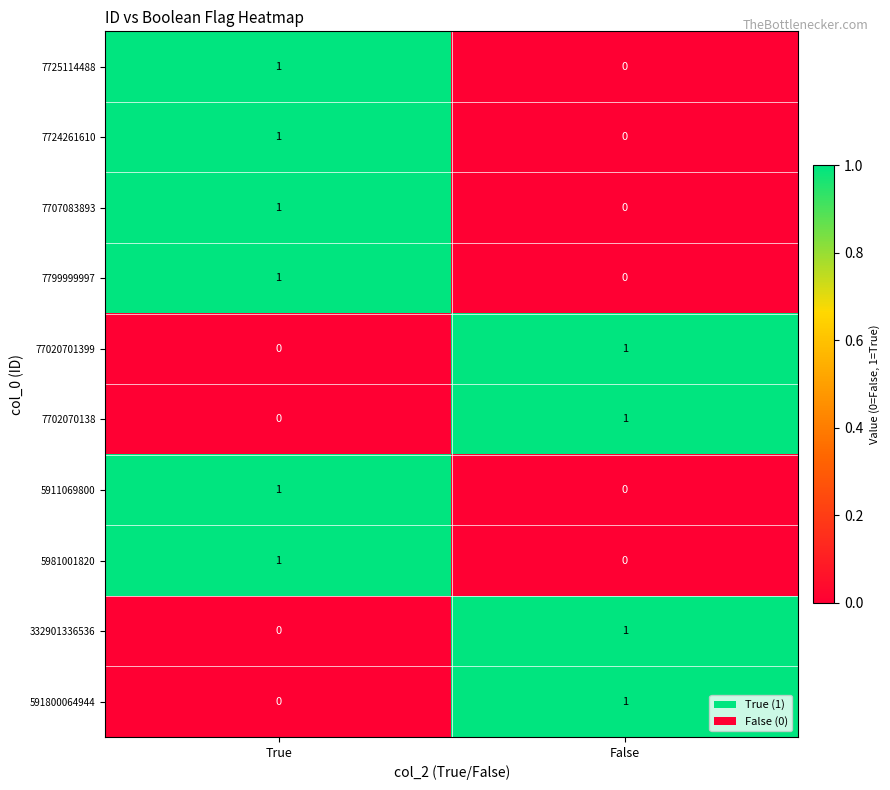

Is the value of 591800064944 at True greater than the value of 5981001820 at True?

No